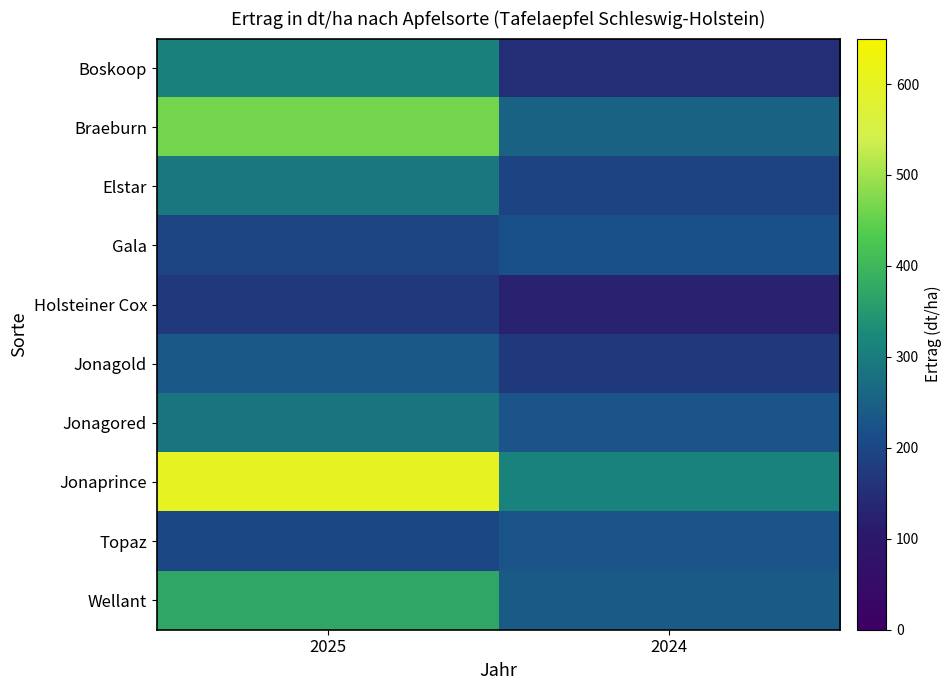

Which has a higher value, 2025 or 2024?

2025